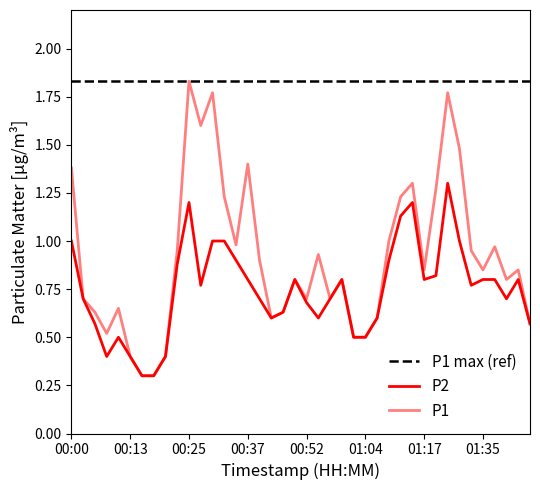

True or false: P1 has a value of 0.5 at 00:08.

True